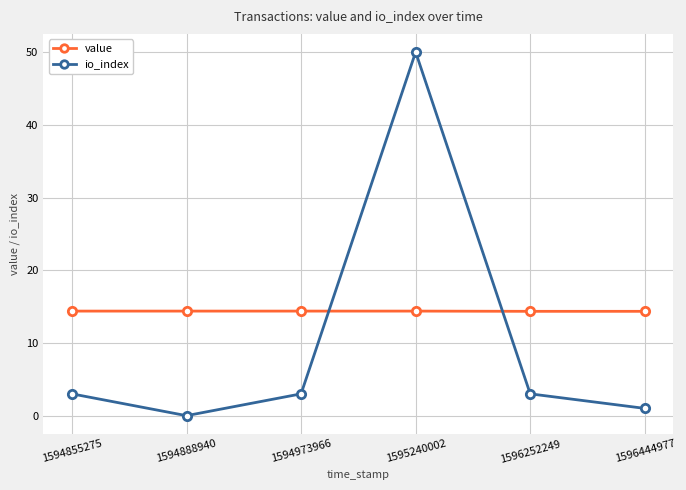

What is the difference between the highest and lowest values at 1594973966?

11.4